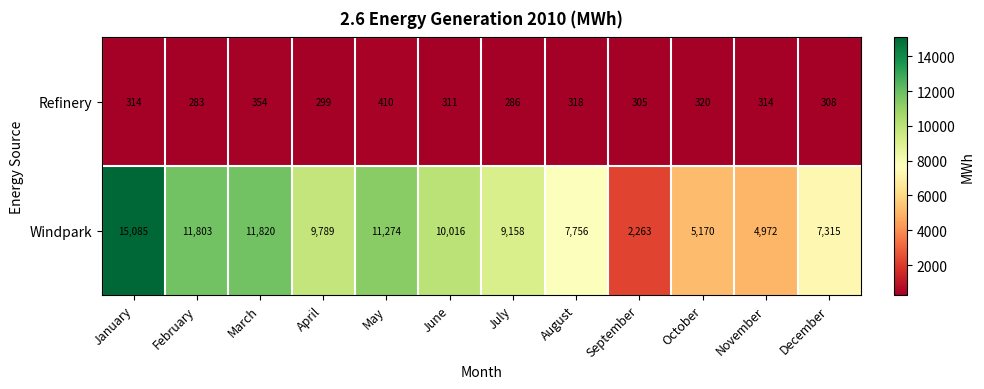

Count the number of categories in the chart.

12